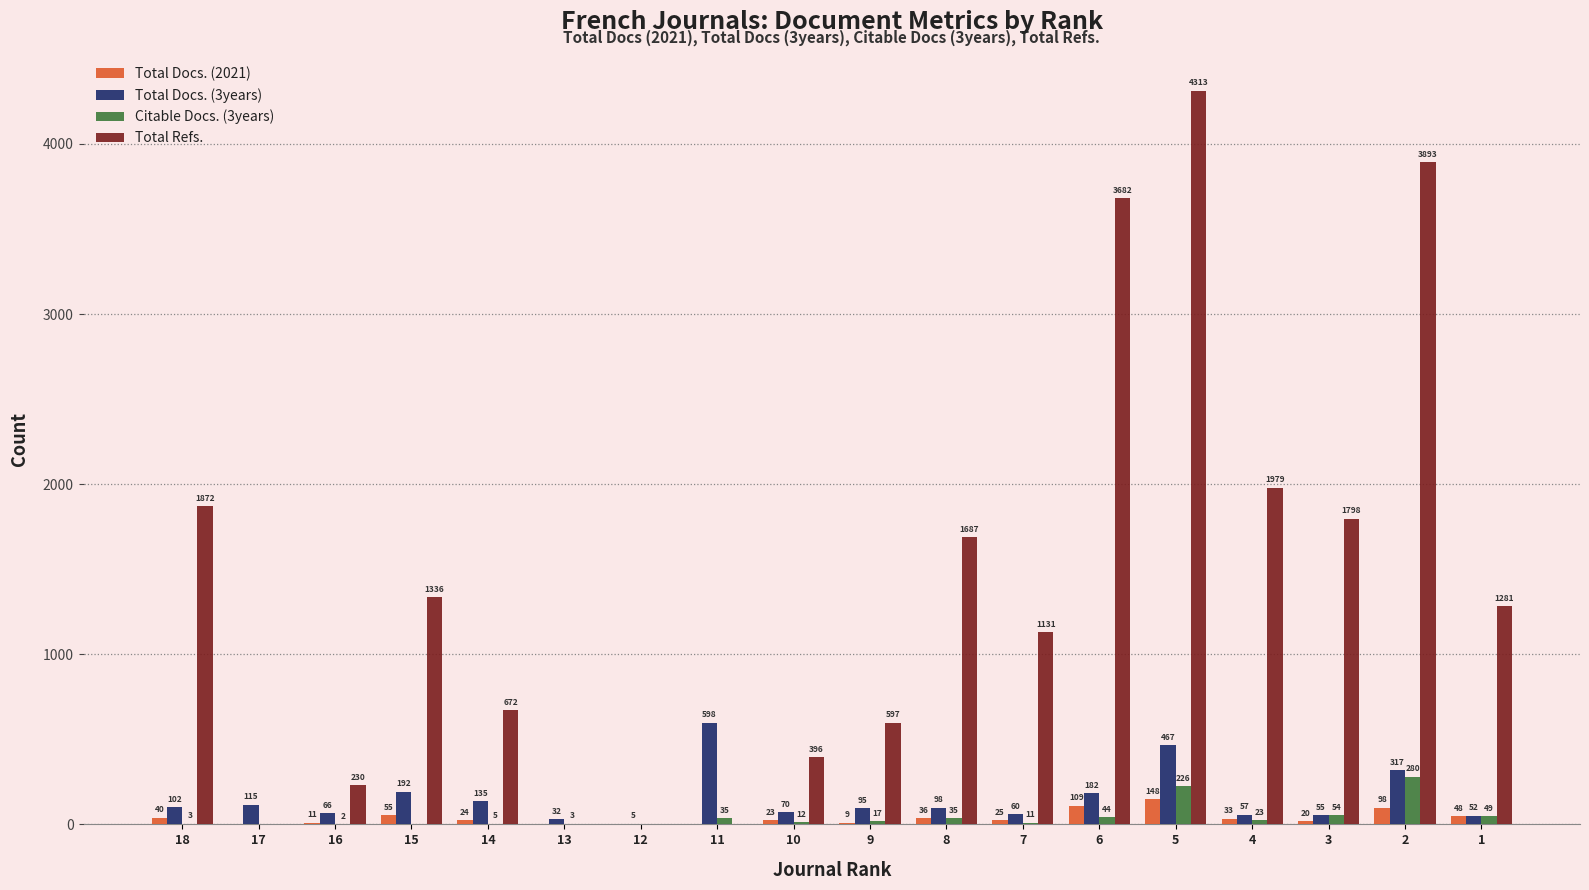

The Total Refs. series shows 2762 at 3. True or false?

False